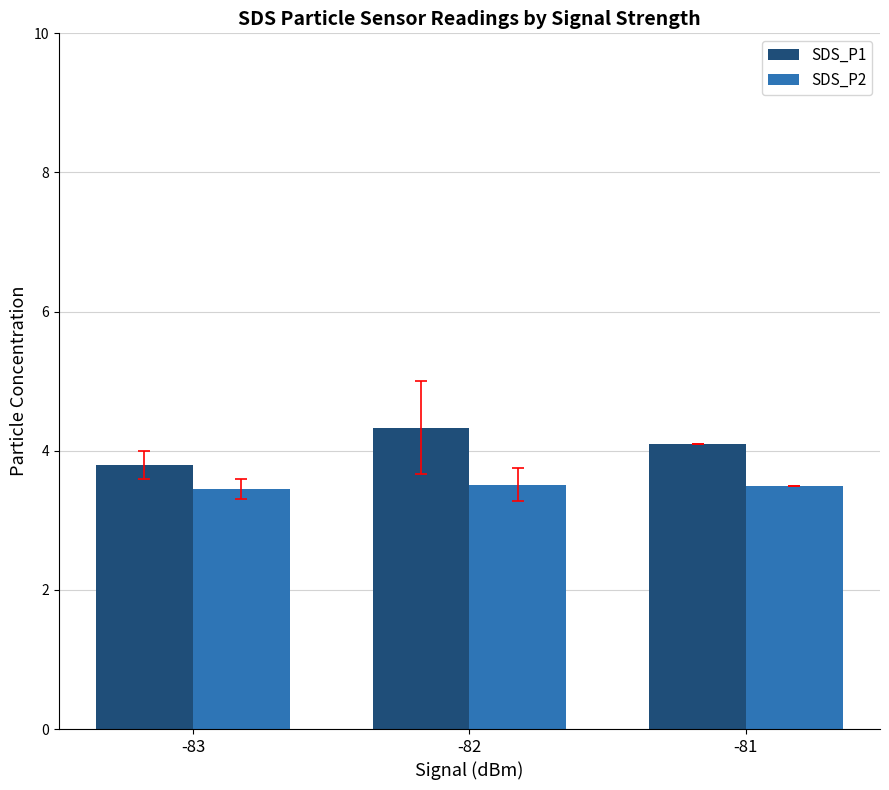

Read the SDS_P1 value at -81.

4.1